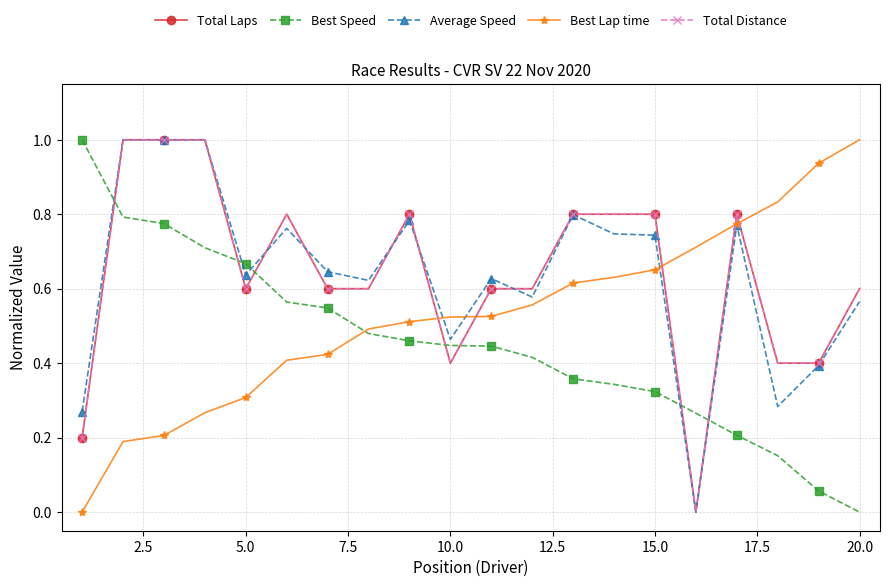

What is the highest value of the Best Speed series?

1.0